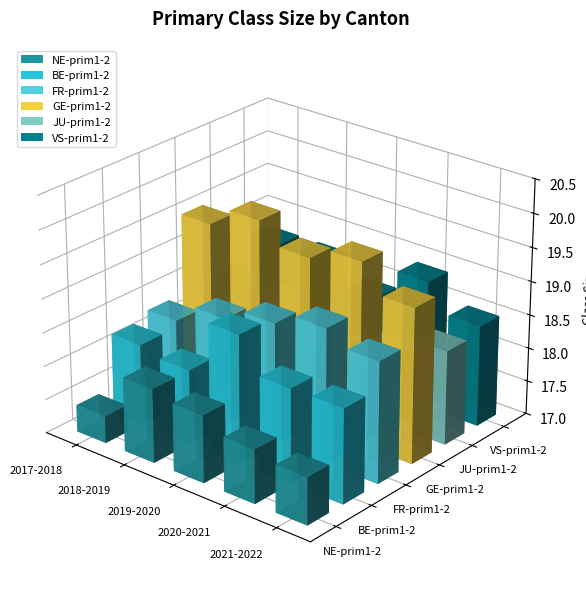

How many groups of bars are there?

5